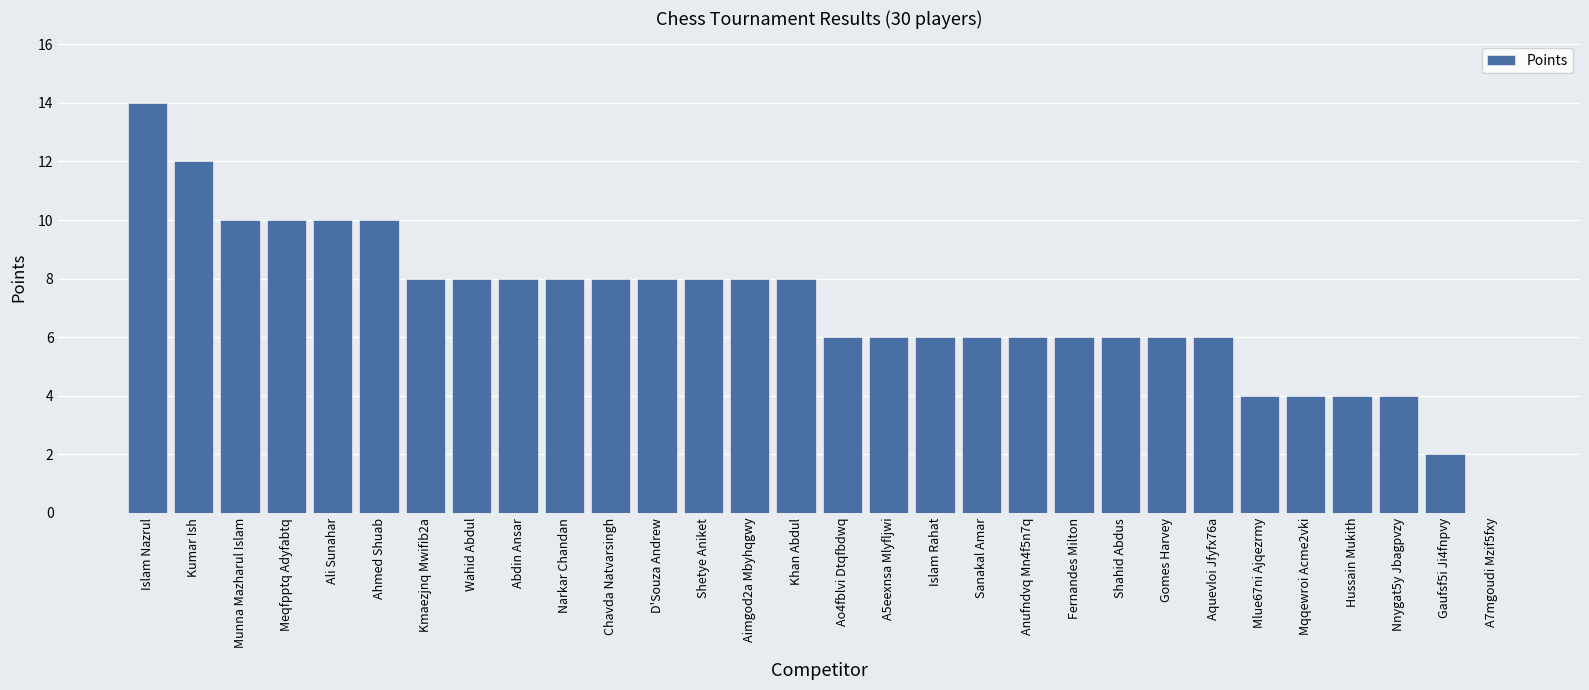

What is the greatest value displayed?

14